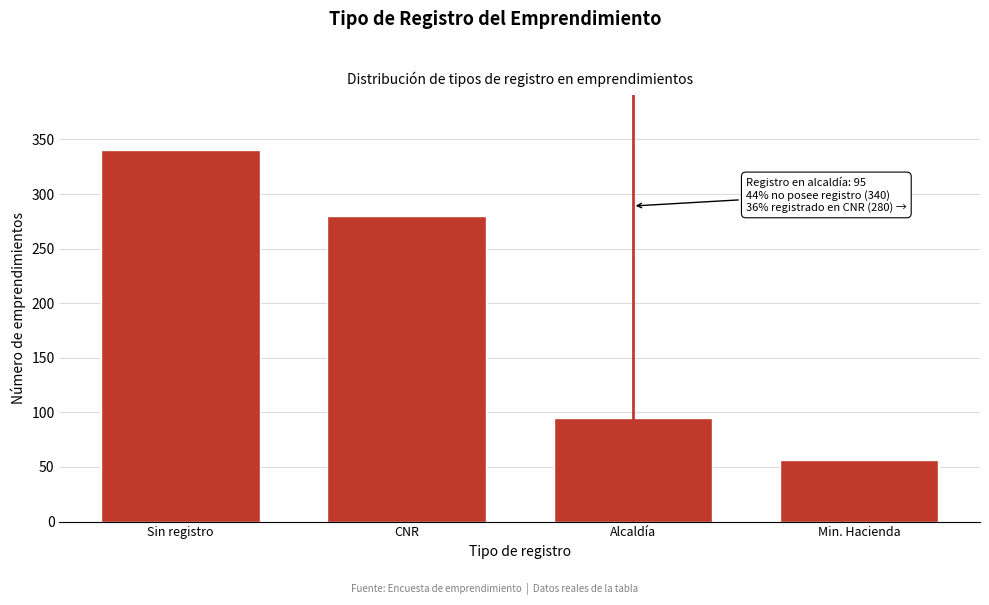

Reading right to left, extract all data points from this chart.

56	95	280	340